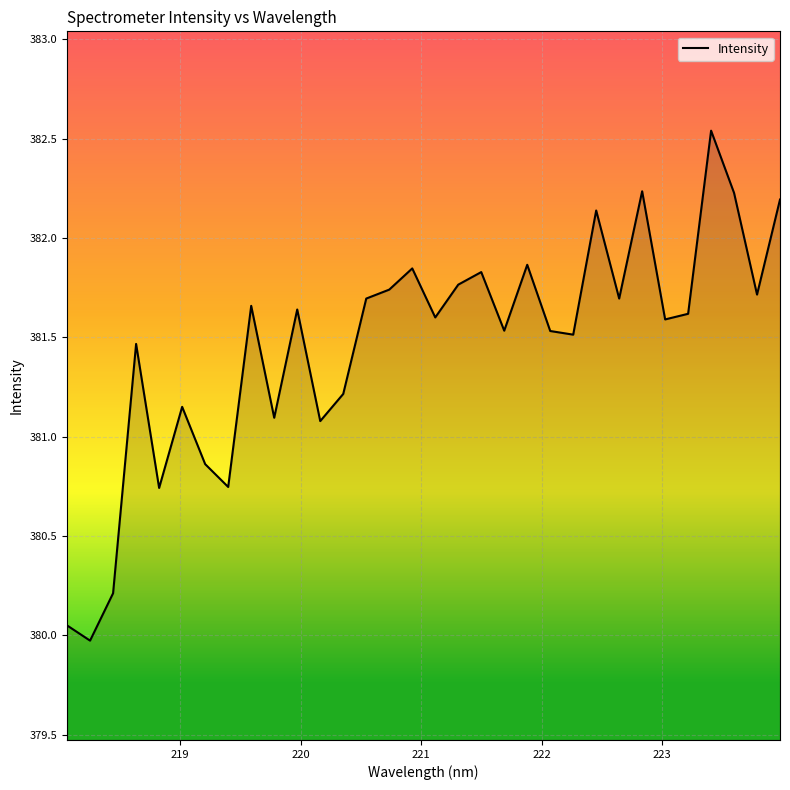

What is the minimum value shown in the chart?

380.0